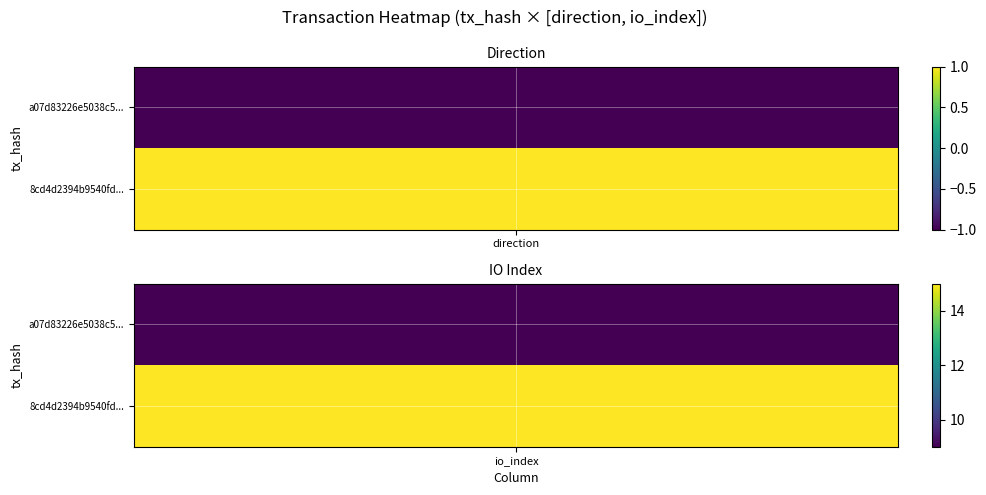

What is the difference between the highest and lowest values at -1?

2